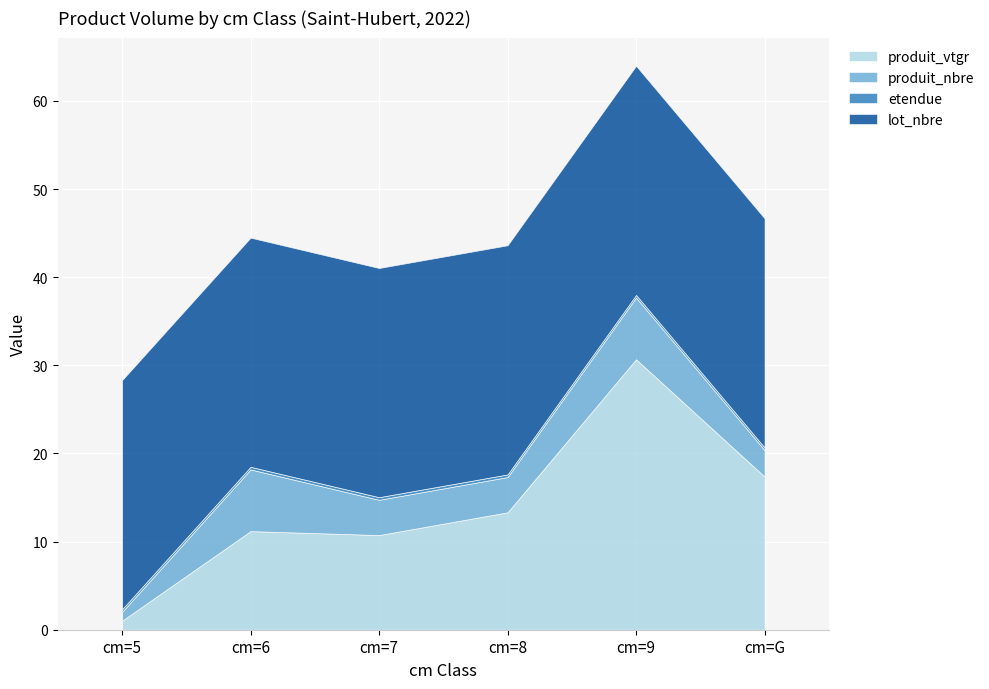

True or false: etendue and lot_nbre intersect in this chart.

False